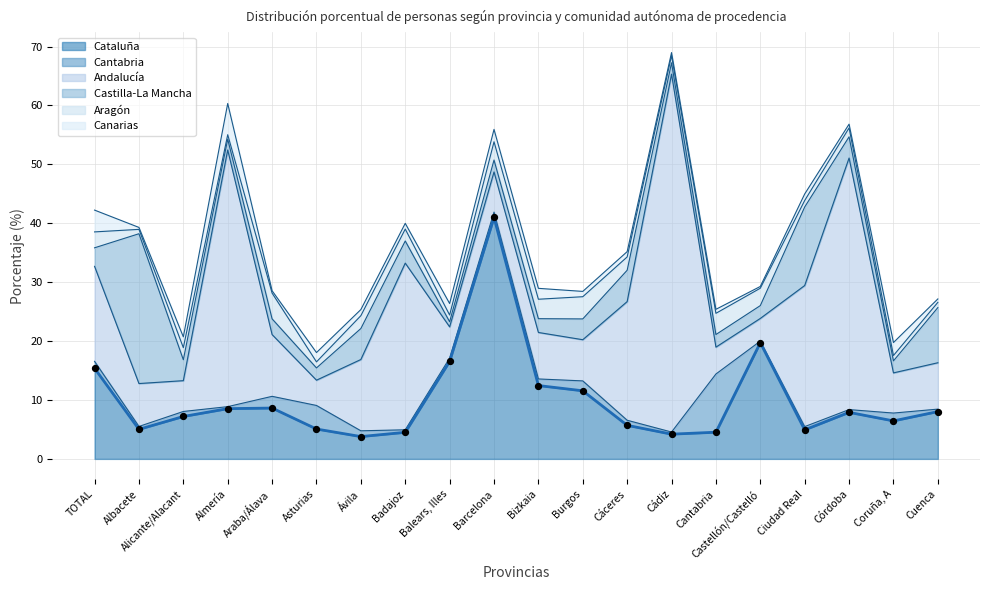

Which series contains the highest Y value?

Andalucía